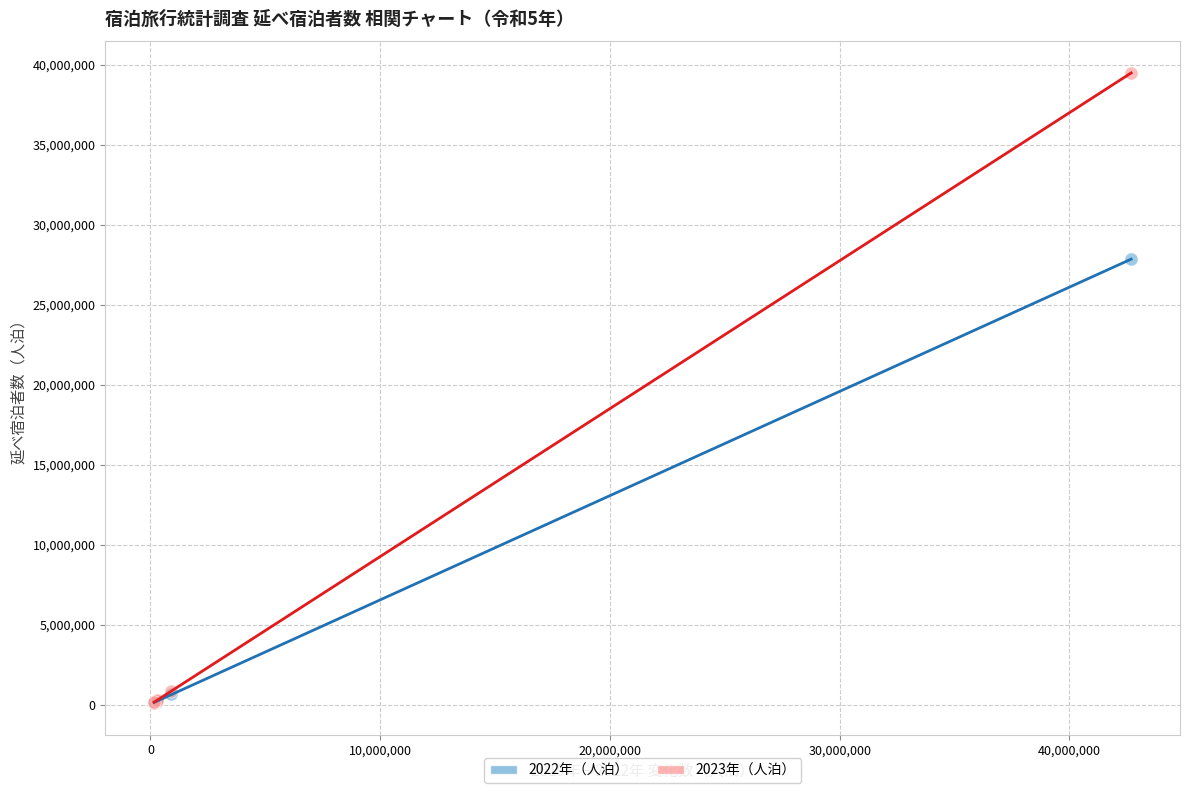

What are all the series names shown in the legend?

2022年（人泊）, 2023年（人泊）